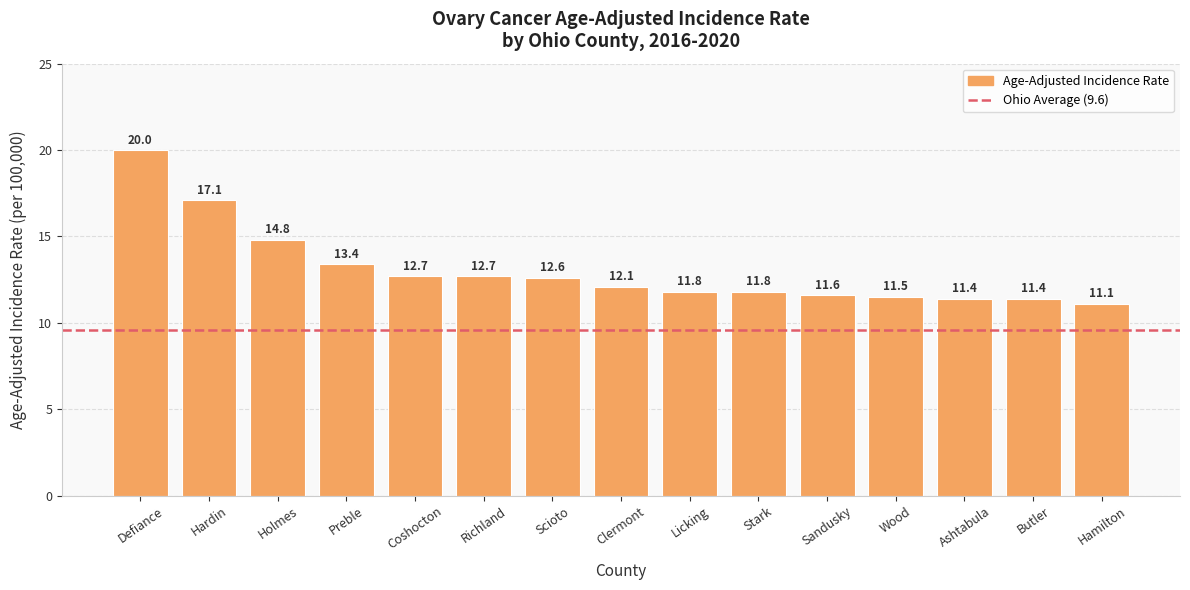

Where does the data first go above 12?

Defiance